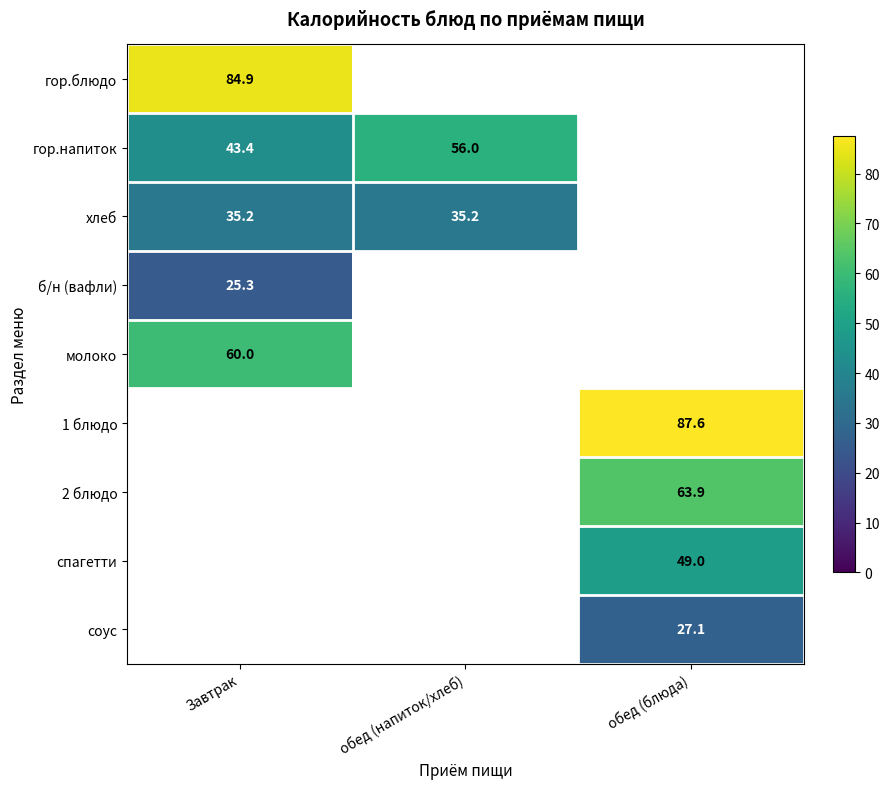

Is it true that спагетти equals 20.1 at обед (блюда)?

False